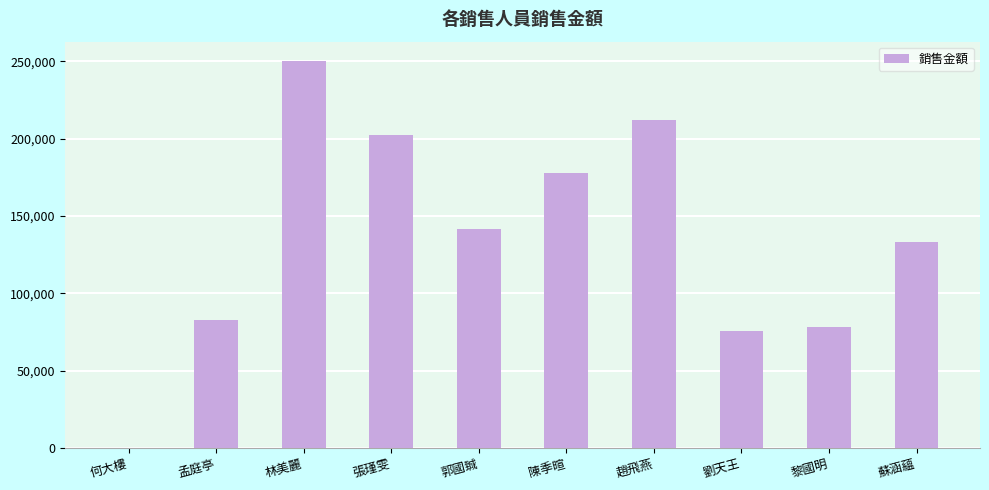

At which category does the chart reach its peak across all series?

林美麗